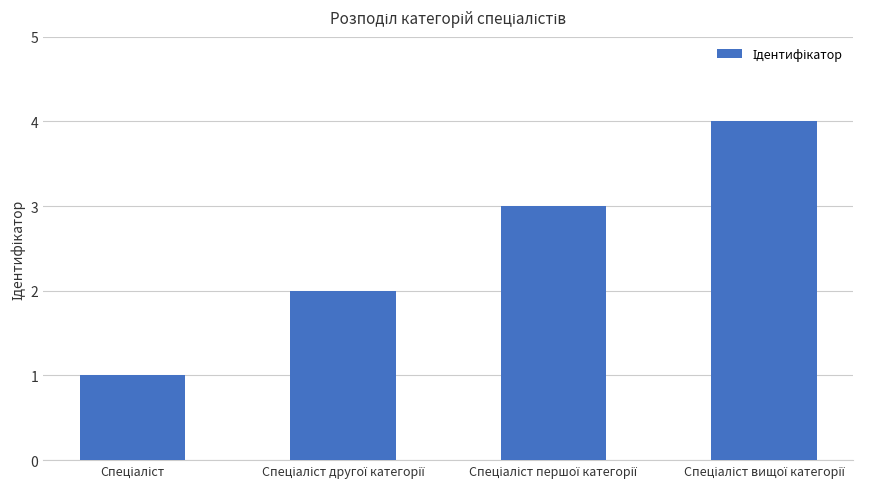

What is the maximum value shown in the chart?

4